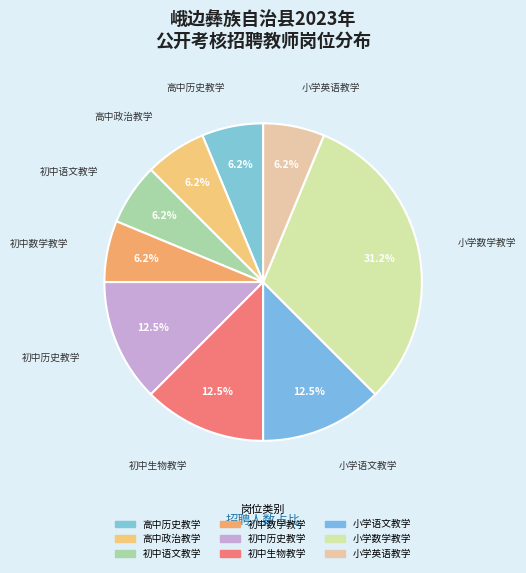

What is the change in value from 初中语文教学 to 小学数学教学?

+4